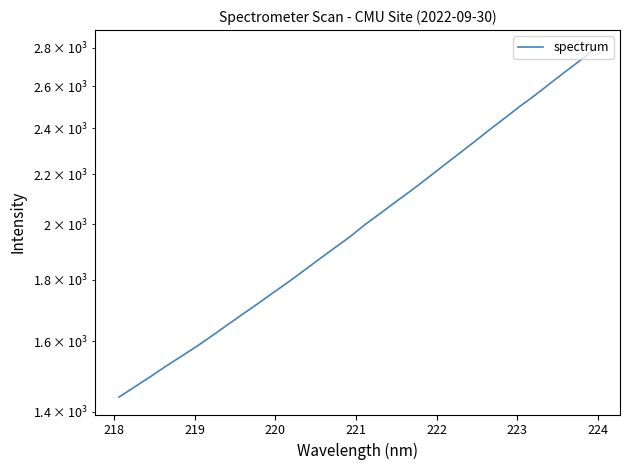

Does the chart display data point markers on the line(s)?

No